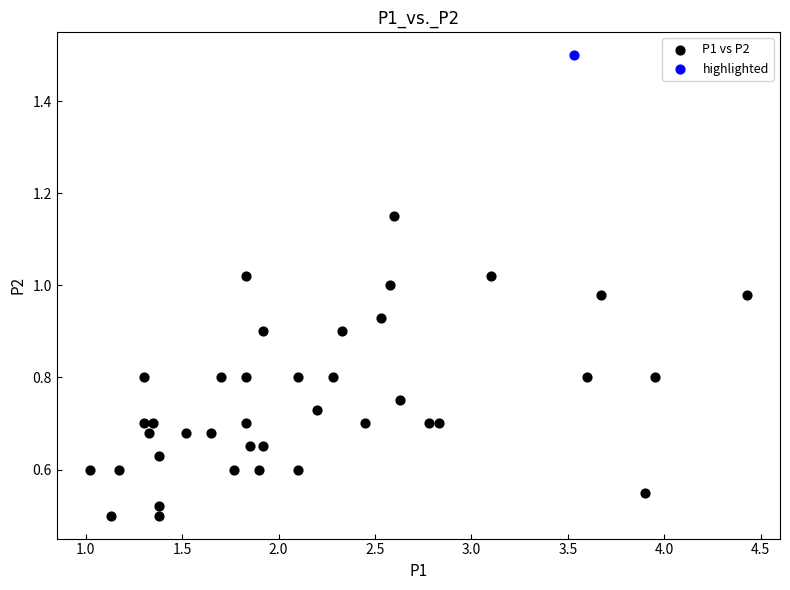

What are all the series names shown in the legend?

P1 vs P2, highlighted